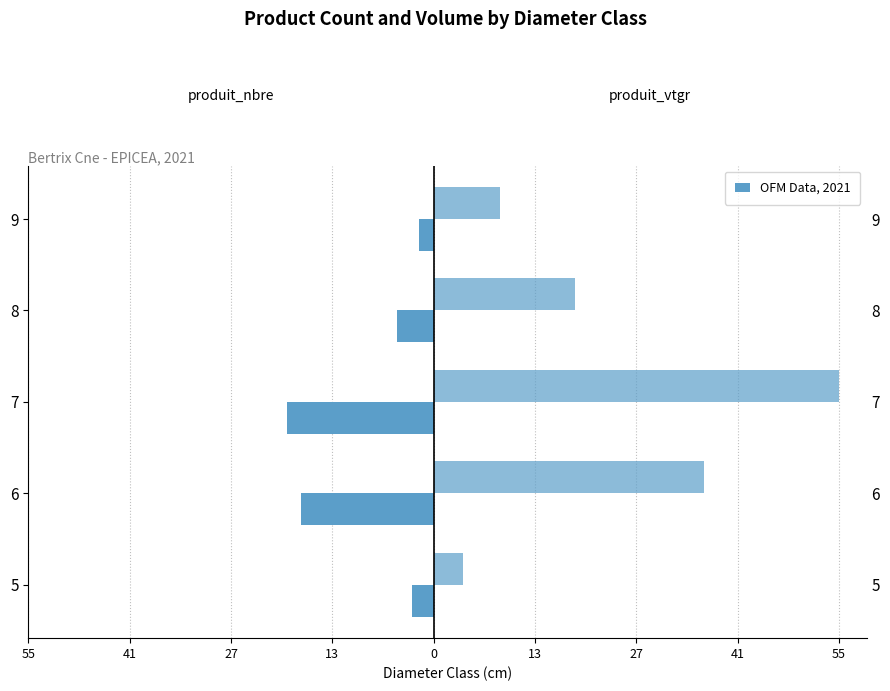

Reading left to right, extract all data points from this chart.

produit_nbre: -3.0	-18.0	-20.0	-5.0	-2.0
produit_vtgr: 4.0	36.7	55.2	19.3	9.1